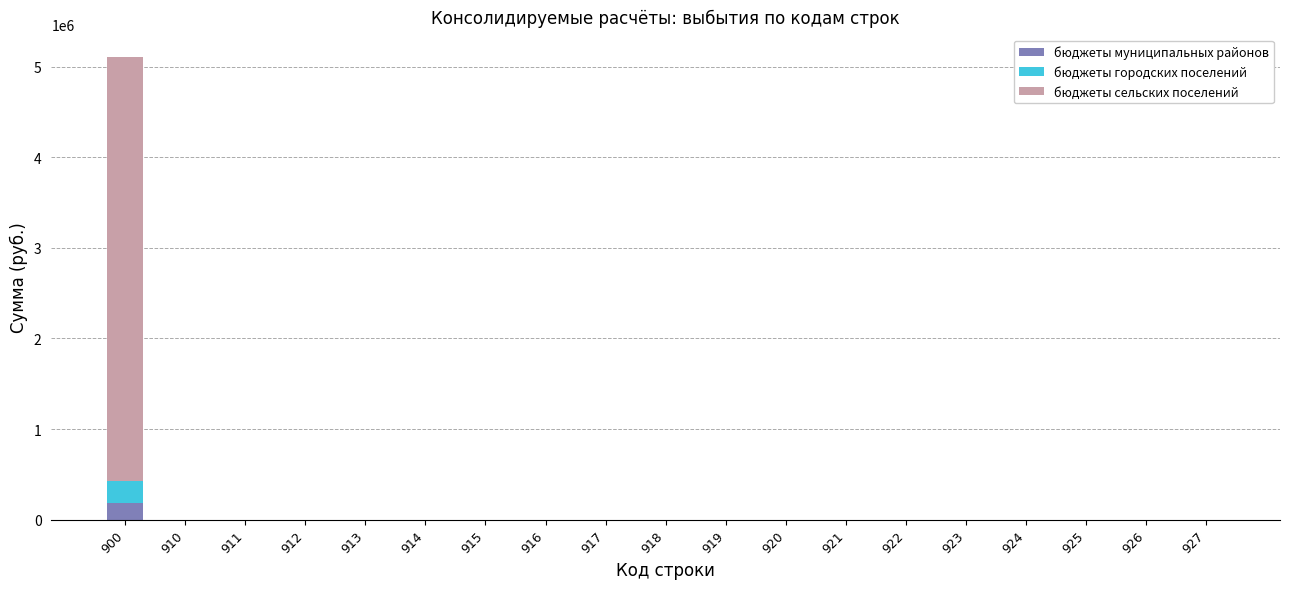

What is the maximum value for бюджеты муниципальных районов?

182585.4